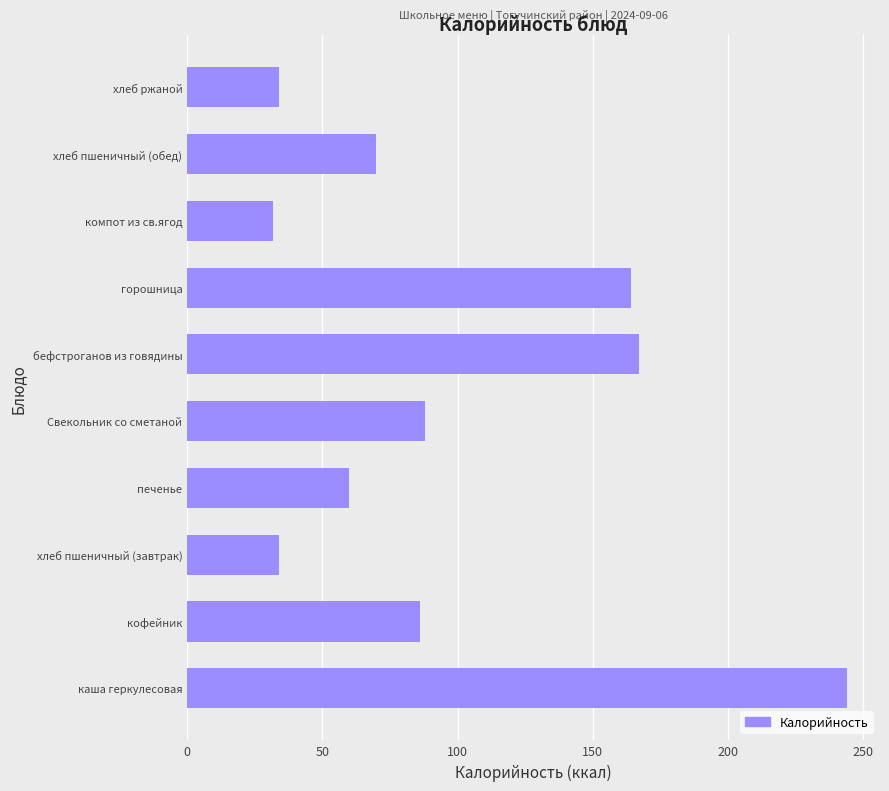

What is the sum of the values at каша геркулесовая and хлеб пшеничный (обед)?

314.0